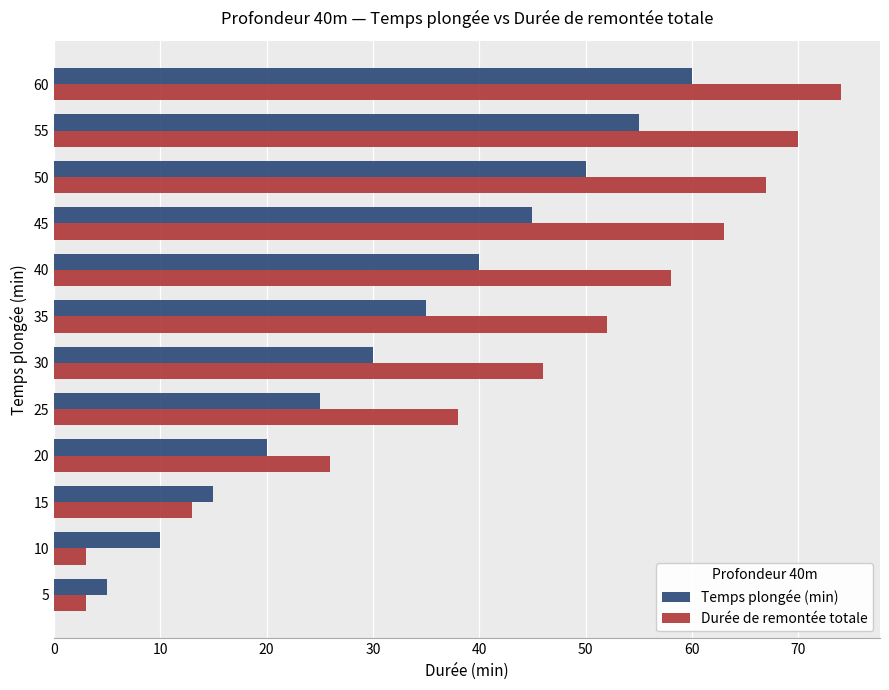

The value of Temps plongée (min) at 15 is 15. True or false?

True